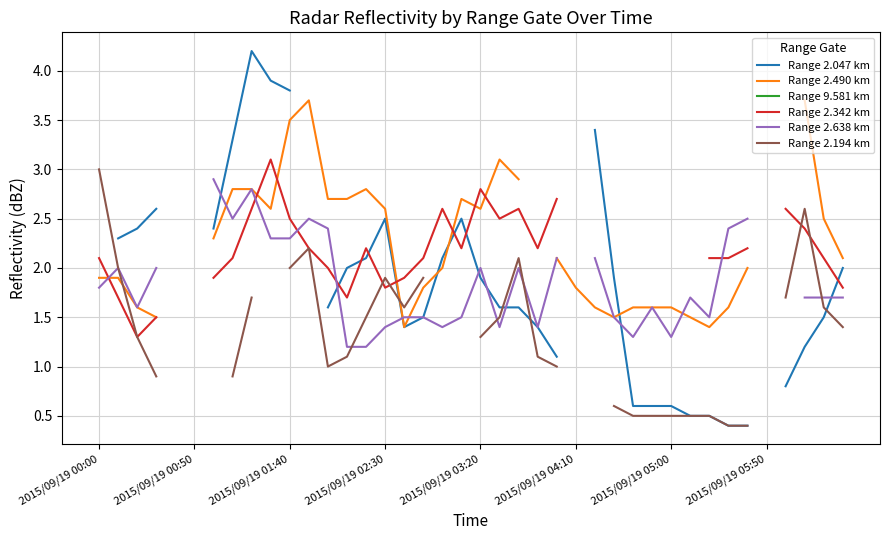

True or false: Range 2.342 km and Range 2.194 km intersect in this chart.

True